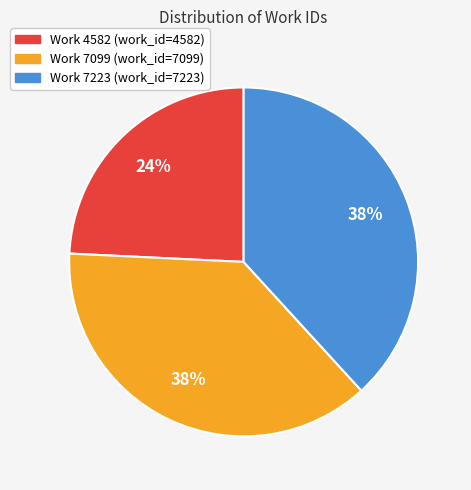

Do Work 7223 and Work 7099 together represent more than half of the pie?

Yes